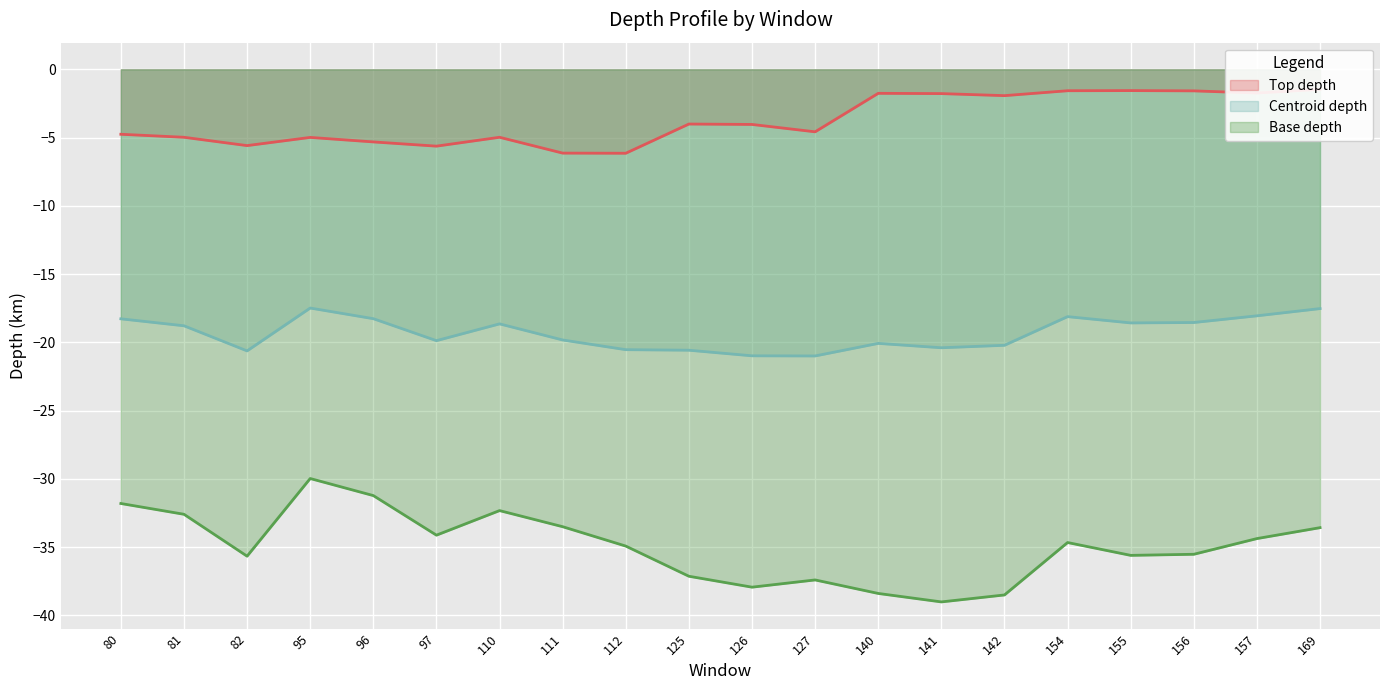

Which series has the widest spread of values?

Base depth